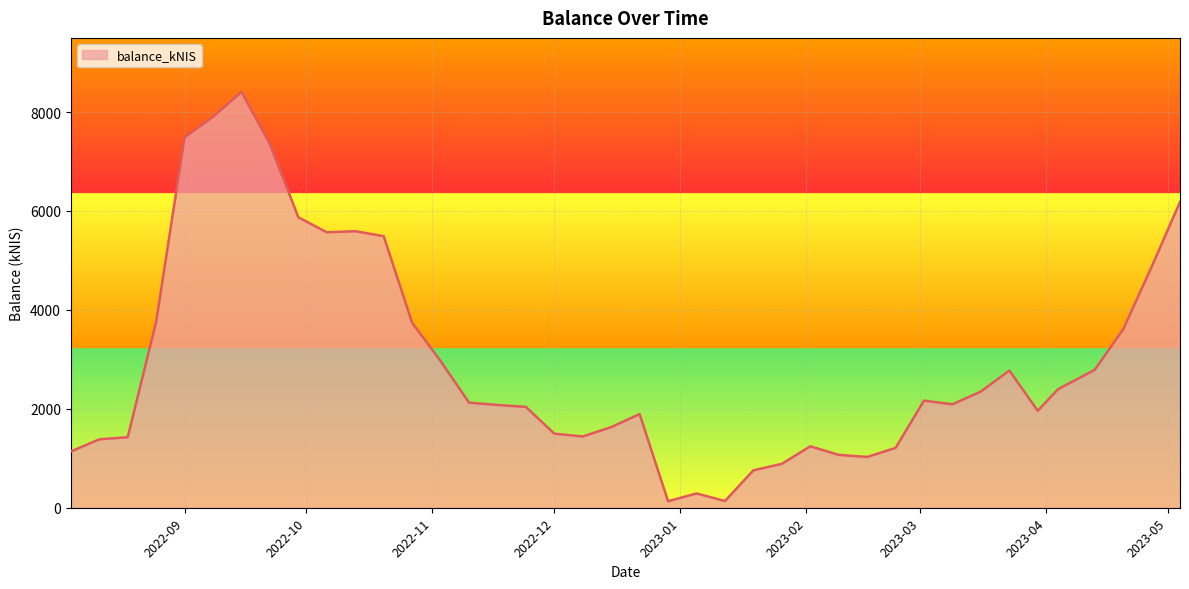

What is the sum of all values?

118719.1